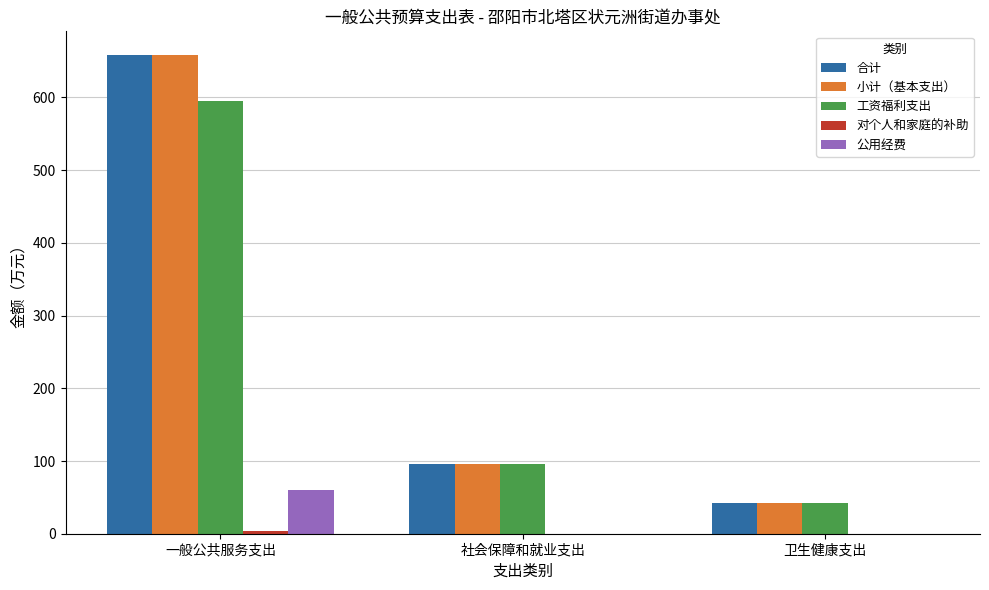

The value of 小计（基本支出） at 社会保障和就业支出 is 95.4. True or false?

True